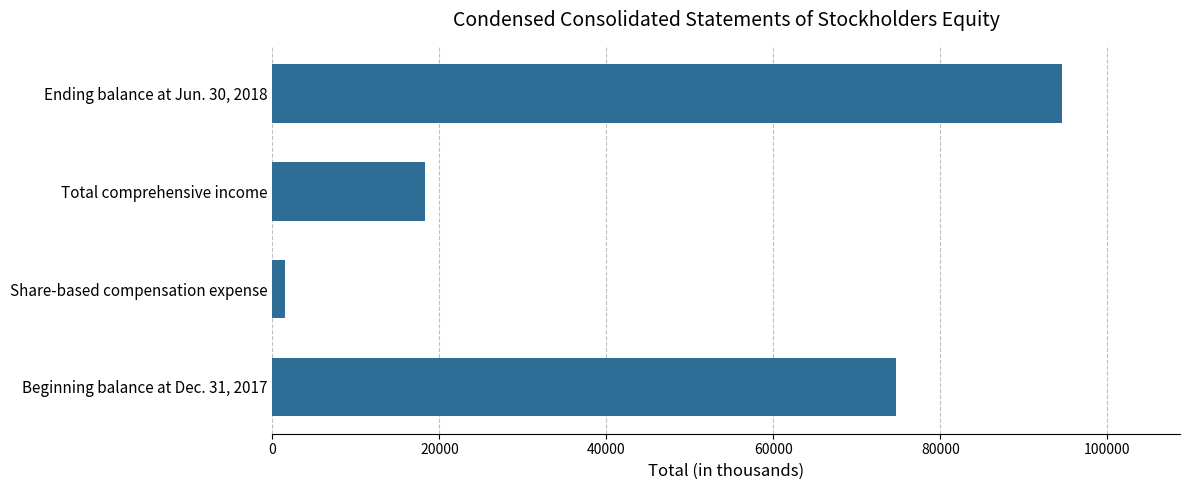

Reading bottom to top, what are all the values shown in this chart?

74742	1517	18282	94541